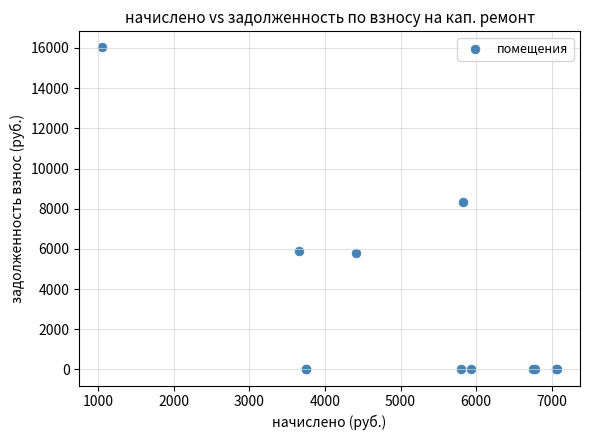

What Y value in the scatter plot is closest to 8013?

8313.8